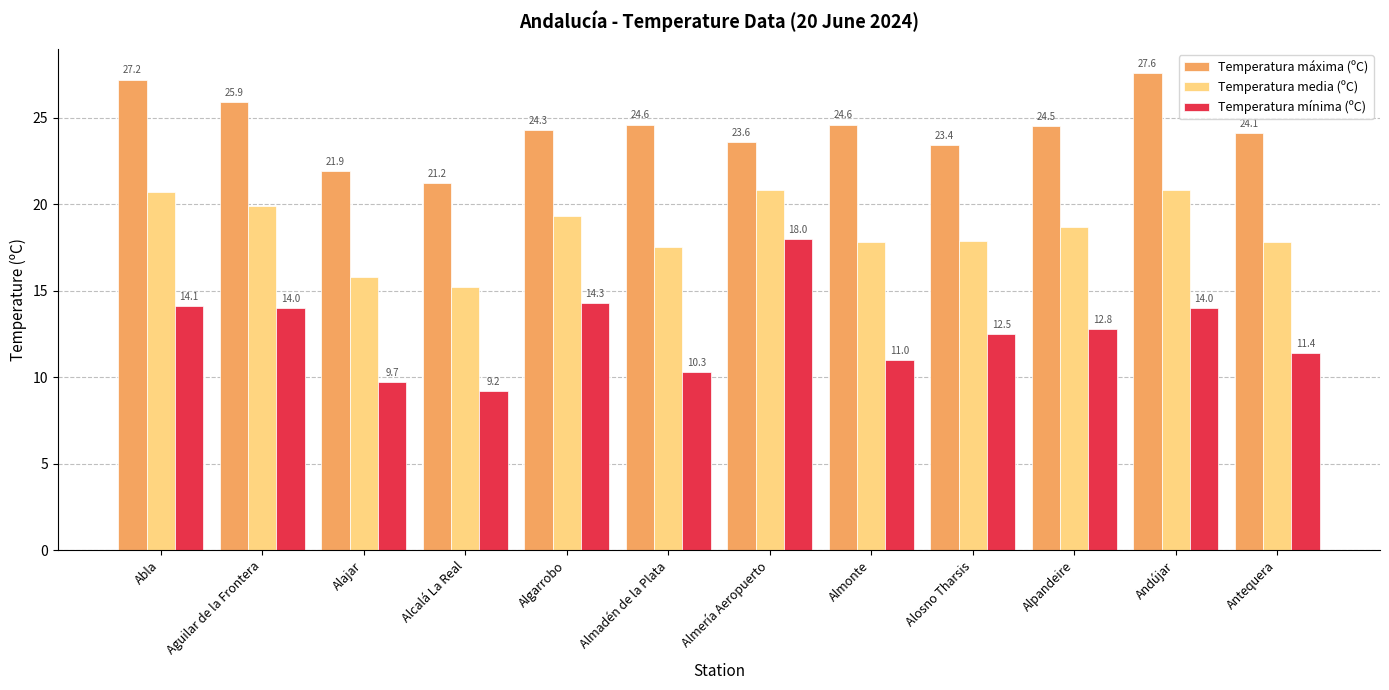

Does the chart contain stacked bars?

No